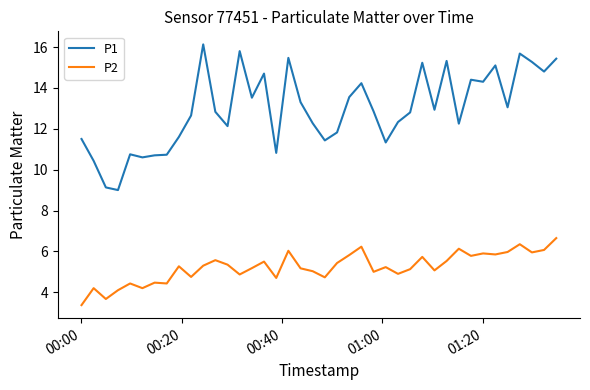

Which series has the largest total across all categories?

P1